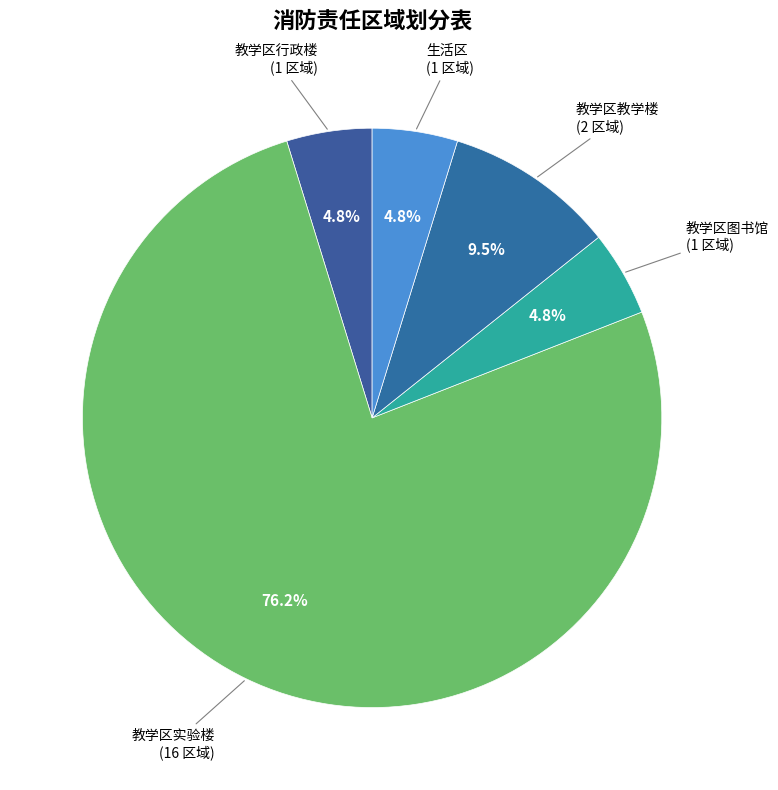

How many slices are in this pie chart?

5